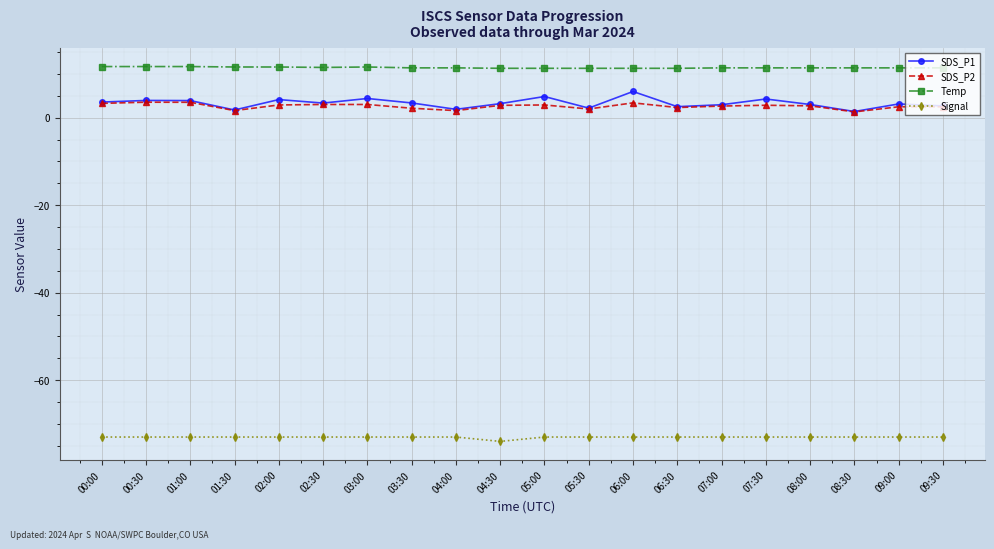

True or false: Temp has a value of 16.5 at 00:00.

False